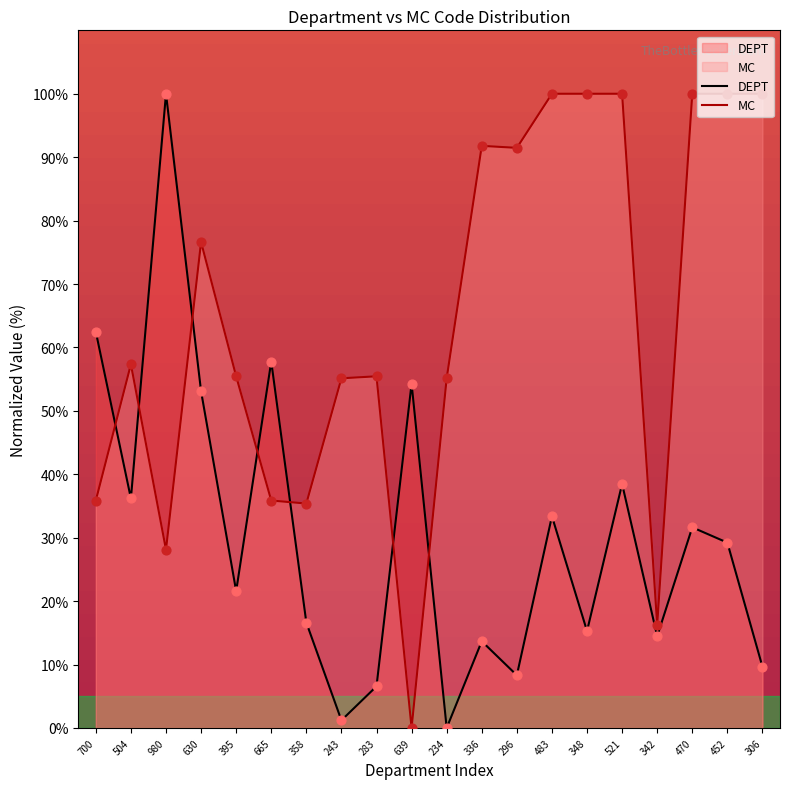

Is the value of MC at 243 greater than the value of DEPT at 470?

Yes